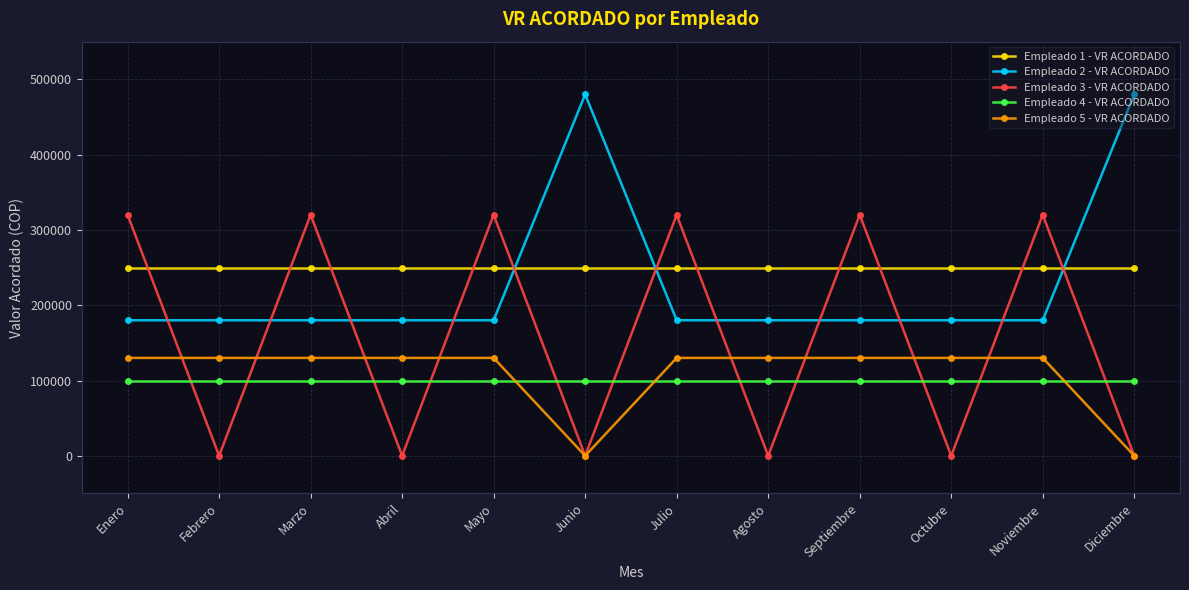

What is the difference between the highest and lowest values at Septiembre?

220000